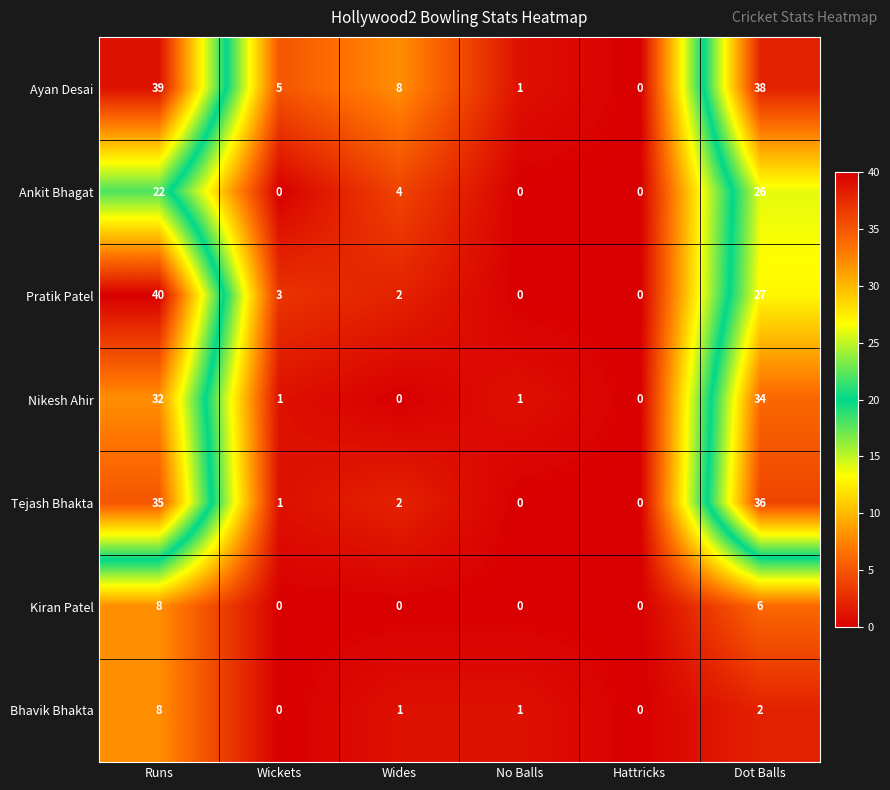

True or false: Ayan Desai has a value of 0 at No Balls.

False